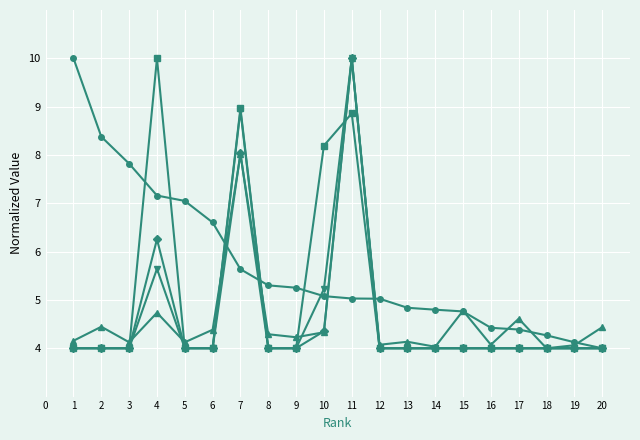

What is the difference between the highest and lowest values at 1?

6.0